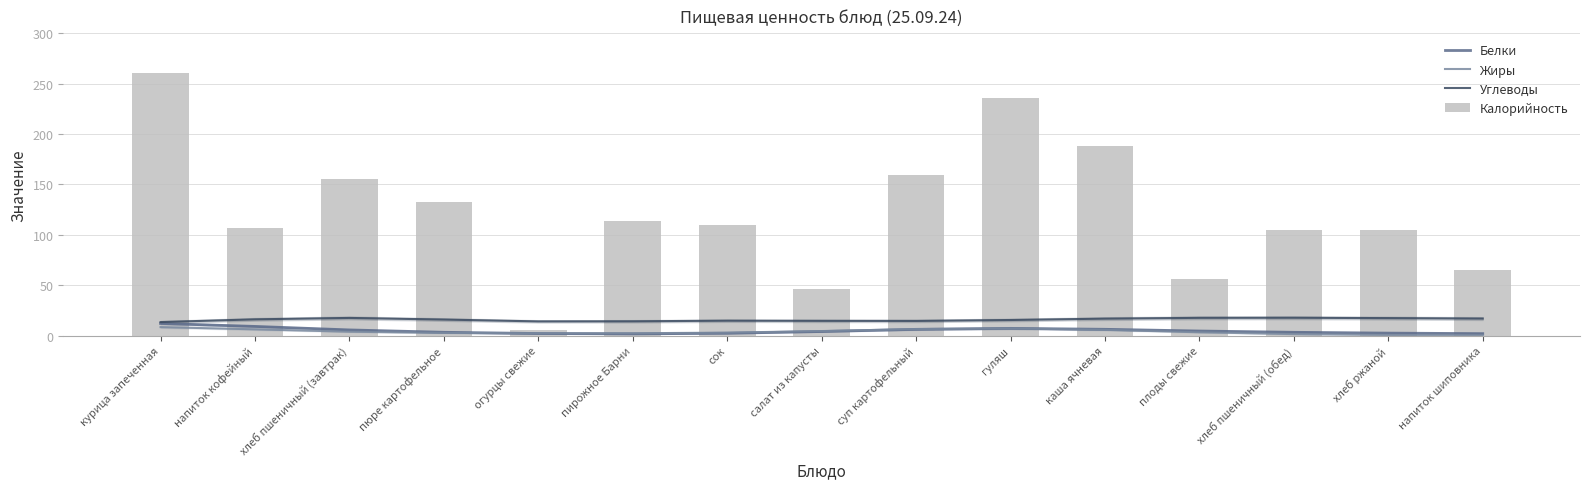

Is it true that Углеводы equals 30.1 at хлеб пшеничный (завтрак)?

False